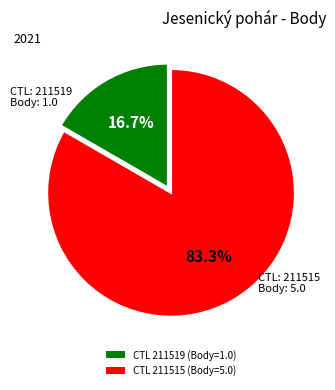

What percentage is NOT represented by CTL 211515 (Body=5.0)?

16.7%